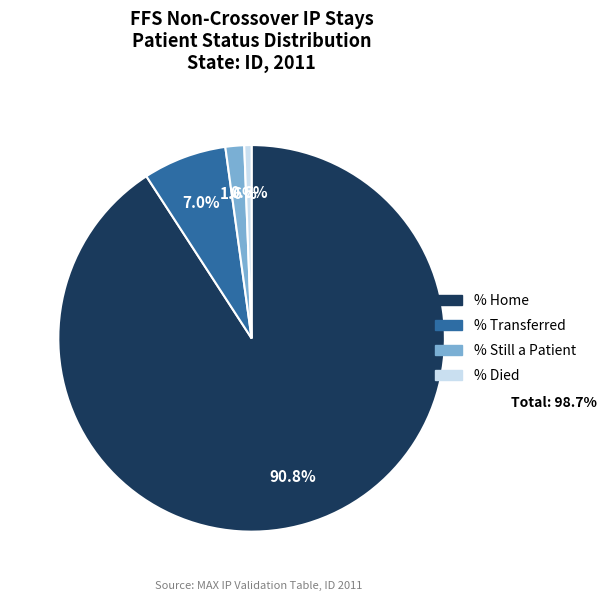

Is there a majority slice in this chart?

Yes